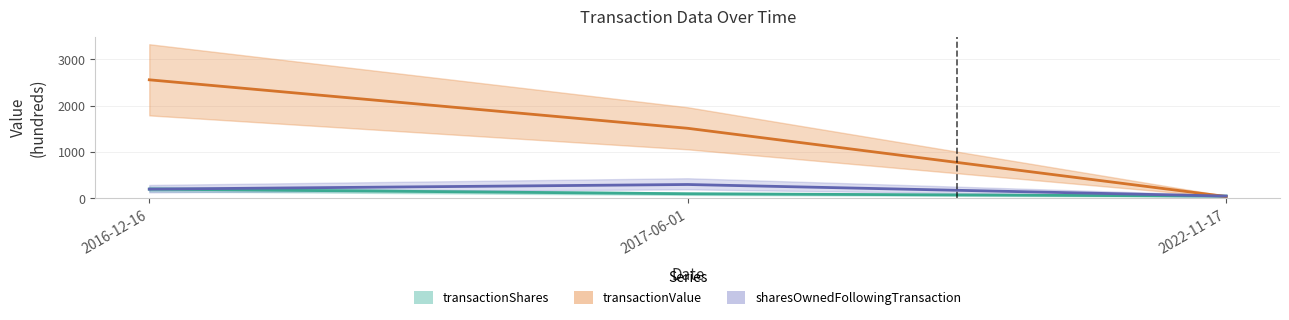

At which category is the sum across all series the highest?

2016-12-16